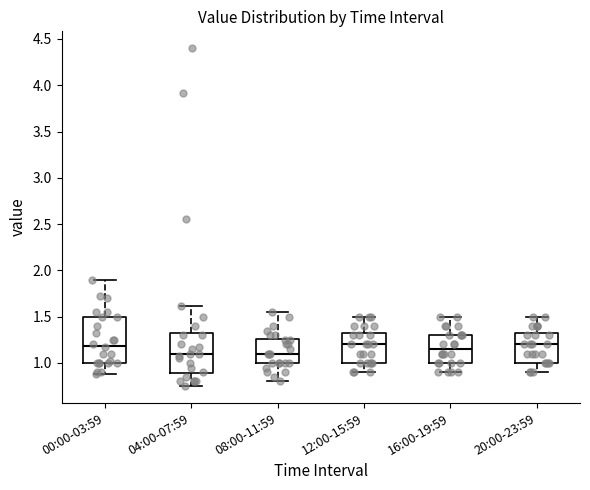

Reading left to right, read every box against the y-axis: the position of its median line, the range the box covers, and the ends of its whiskers. The values are not printed on the chart, so give them approximately, as read against the axis.

00:00-03:59: median 1.20, box 1.00 to 1.50, whiskers 0.90 to 1.90
04:00-07:59: median 1.10, box 0.90 to 1.35, whiskers 0.75 to 1.60
08:00-11:59: median 1.10, box 1.00 to 1.25, whiskers 0.80 to 1.55
12:00-15:59: median 1.20, box 1.00 to 1.35, whiskers 0.90 to 1.50
16:00-19:59: median 1.15, box 1.00 to 1.30, whiskers 0.90 to 1.50
20:00-23:59: median 1.20, box 1.00 to 1.35, whiskers 0.90 to 1.50